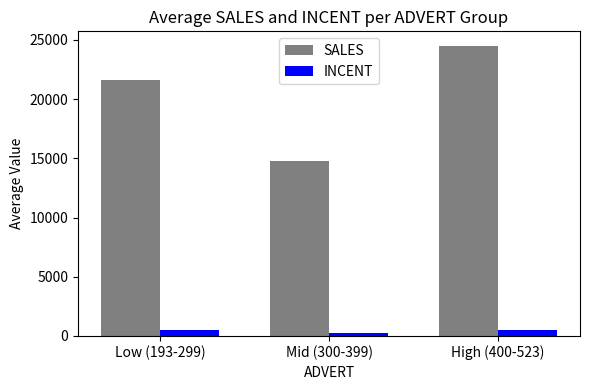

Count the number of categories in the chart.

3